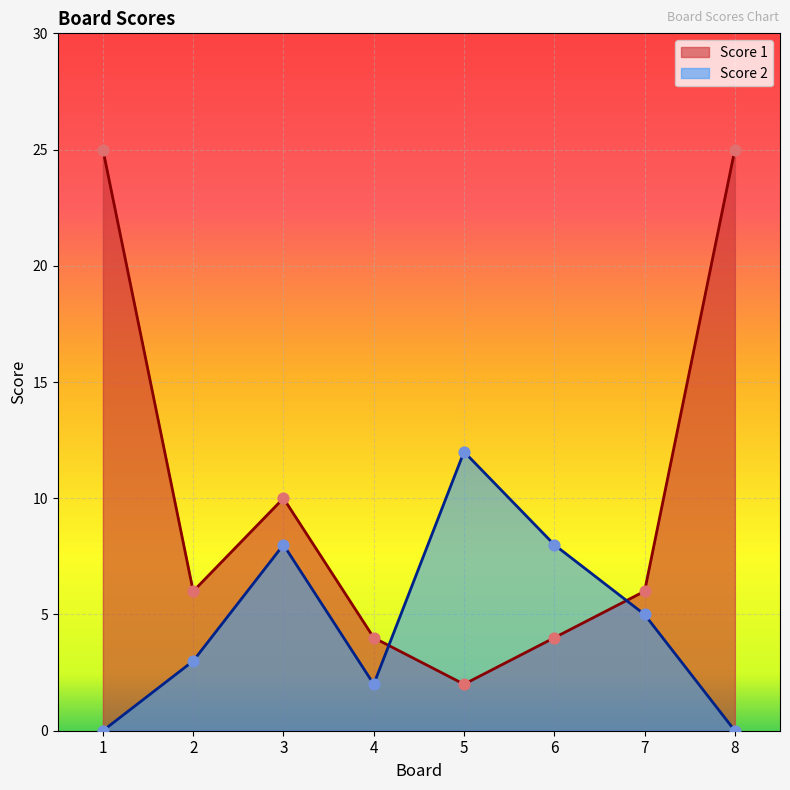

Is the value of Score 2 at 1 greater than the value of Score 1 at 2?

No